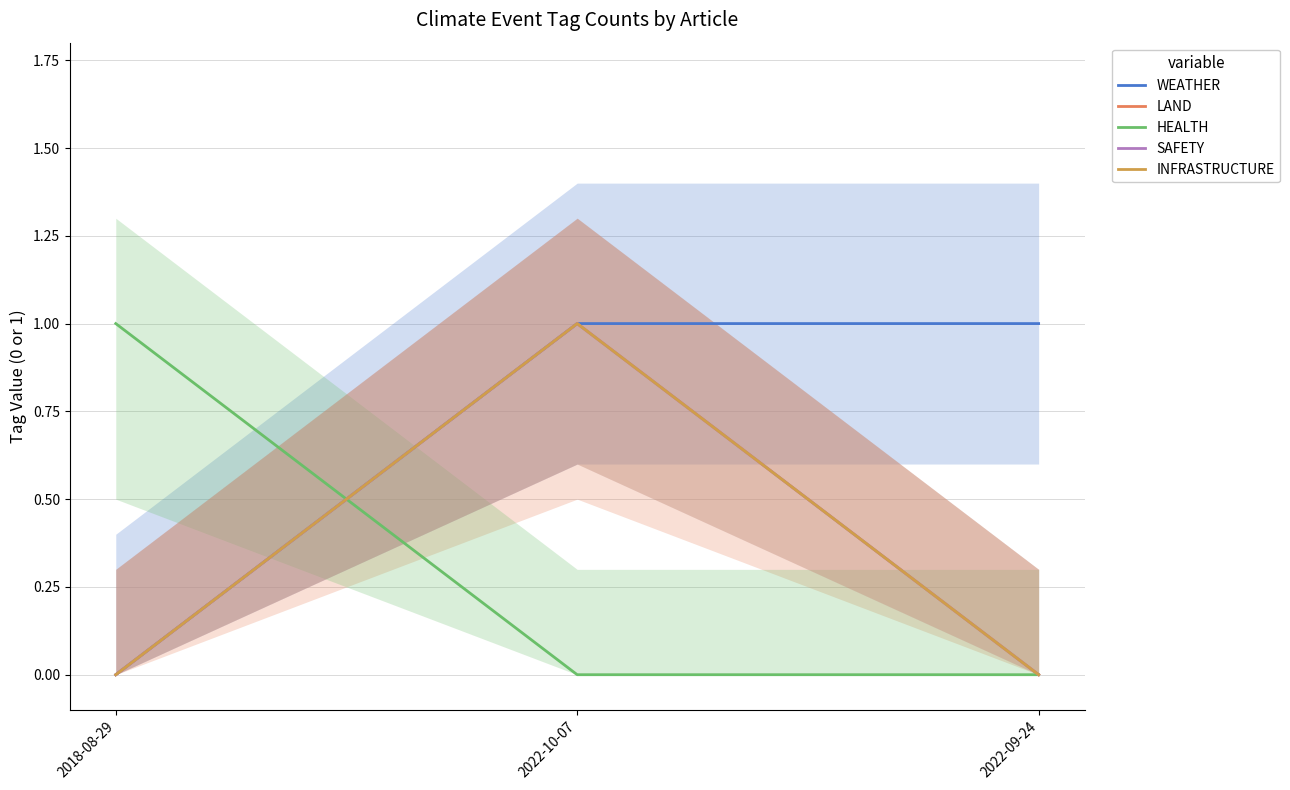

Reading left to right, list all the values displayed in this chart.

WEATHER: 2018-08-29=0	2022-10-07=1	2022-09-24=1
LAND: 2018-08-29=0	2022-10-07=1	2022-09-24=0
HEALTH: 2018-08-29=1	2022-10-07=0	2022-09-24=0
SAFETY: 2018-08-29=0	2022-10-07=1	2022-09-24=0
INFRASTRUCTURE: 2018-08-29=0	2022-10-07=1	2022-09-24=0